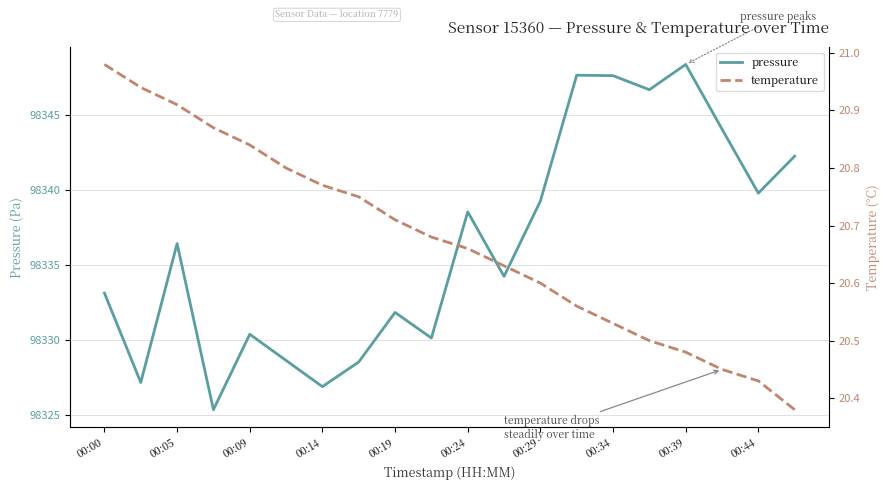

How many lines are shown in the chart?

2